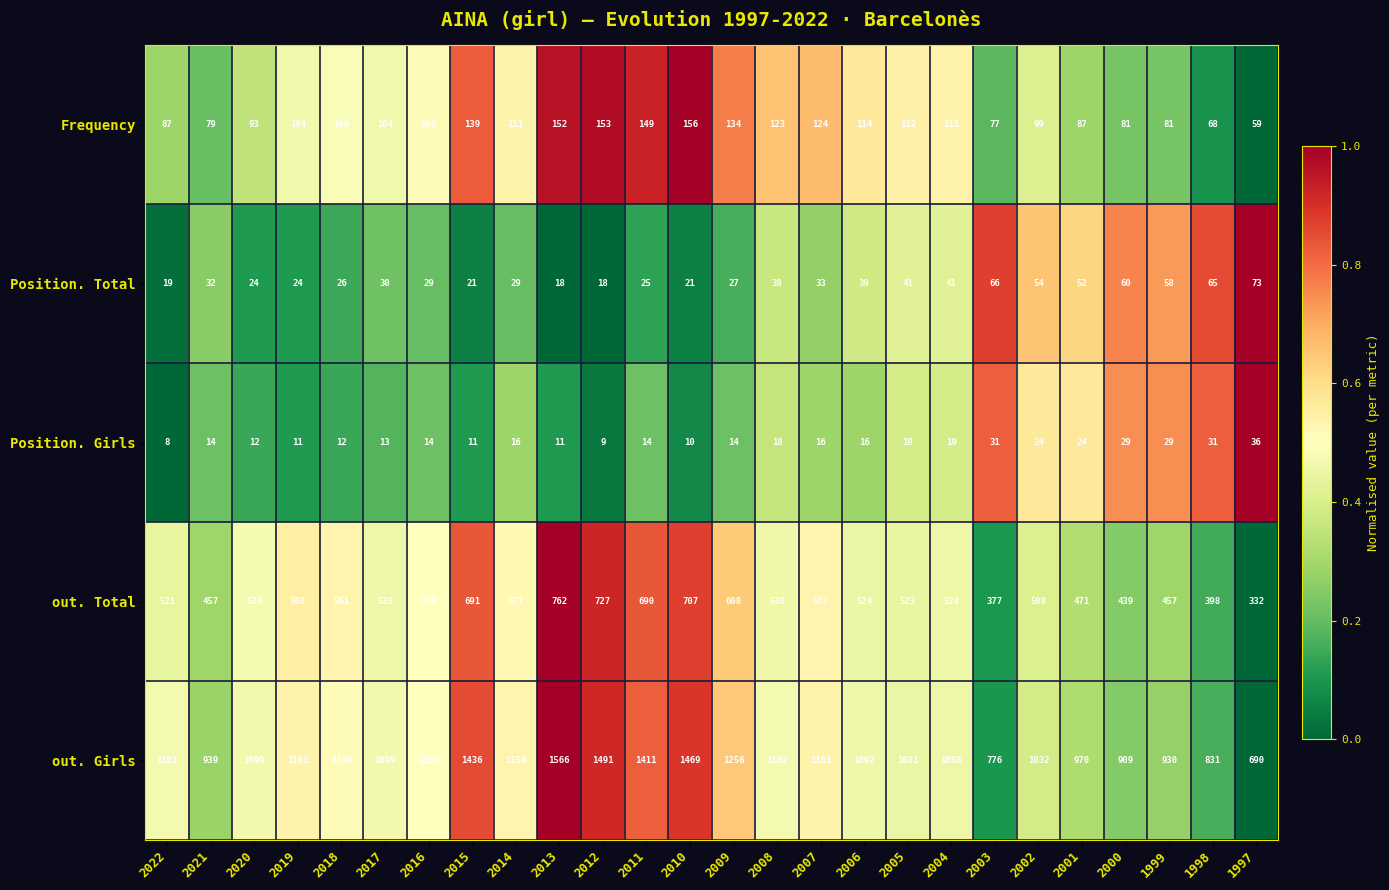

What value does the out. Girls series have at 2015, to the nearest 50?

1450